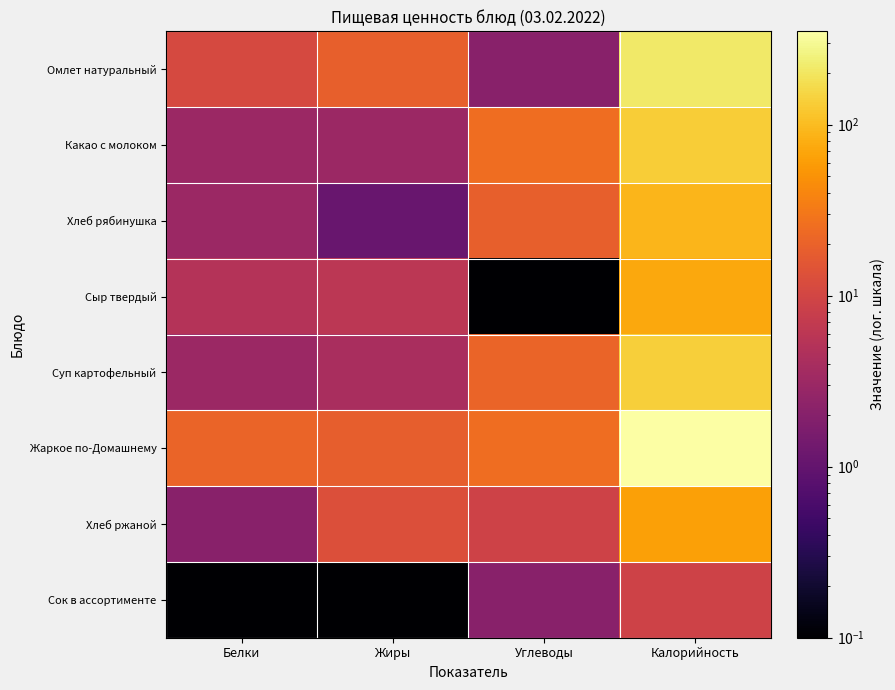

What is the difference between the highest and lowest values at Жиры?

19.0